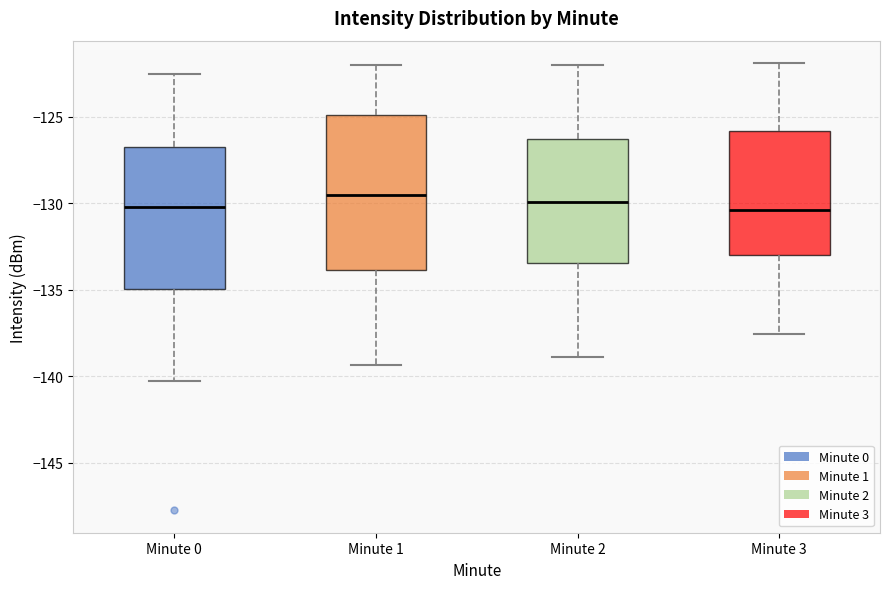

Where is the lower edge of the box for Minute 2 on the y-axis? The values are not printed on the chart, so give them approximately, as read against the axis.

-133.5